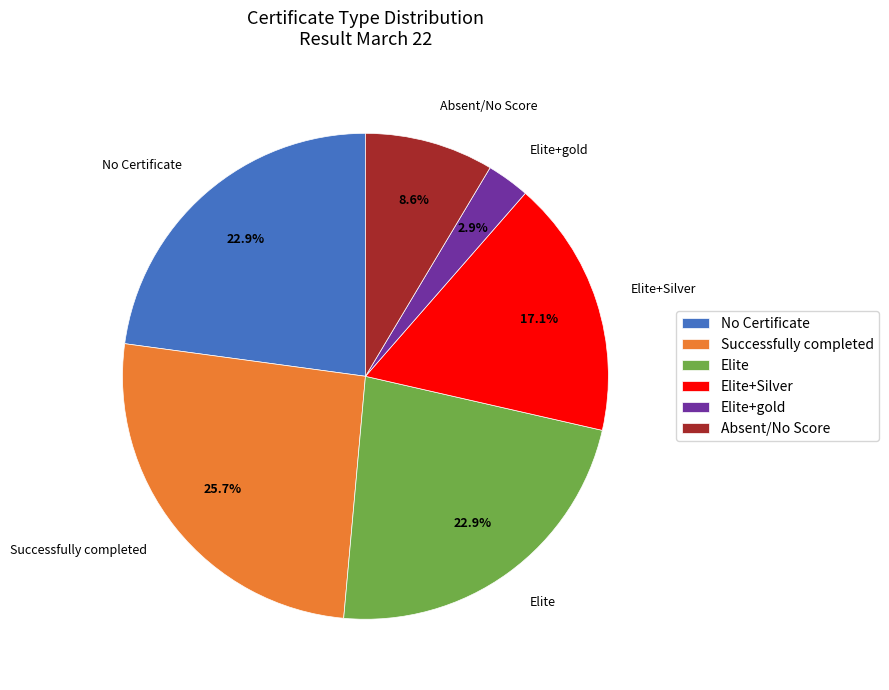

Is there any slice that represents more than half of the pie?

No